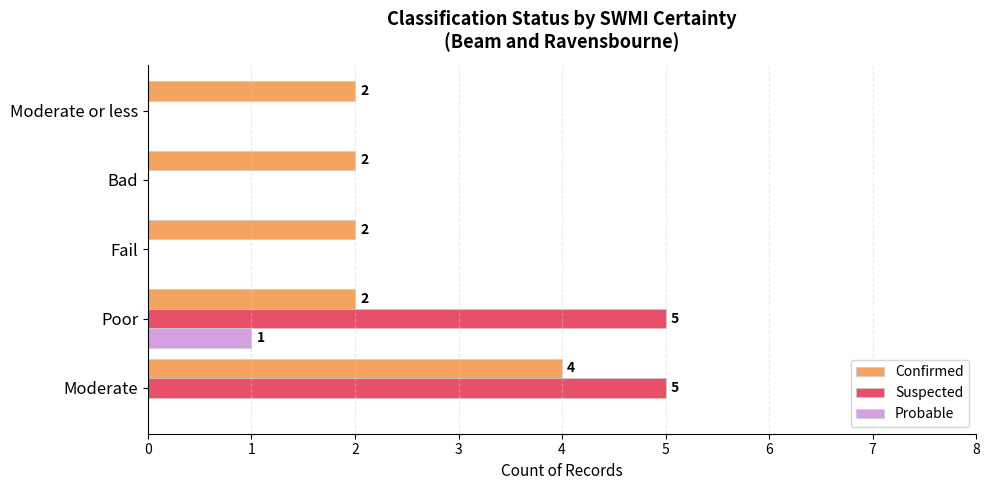

The Suspected series shows 3 at Moderate or less. True or false?

False